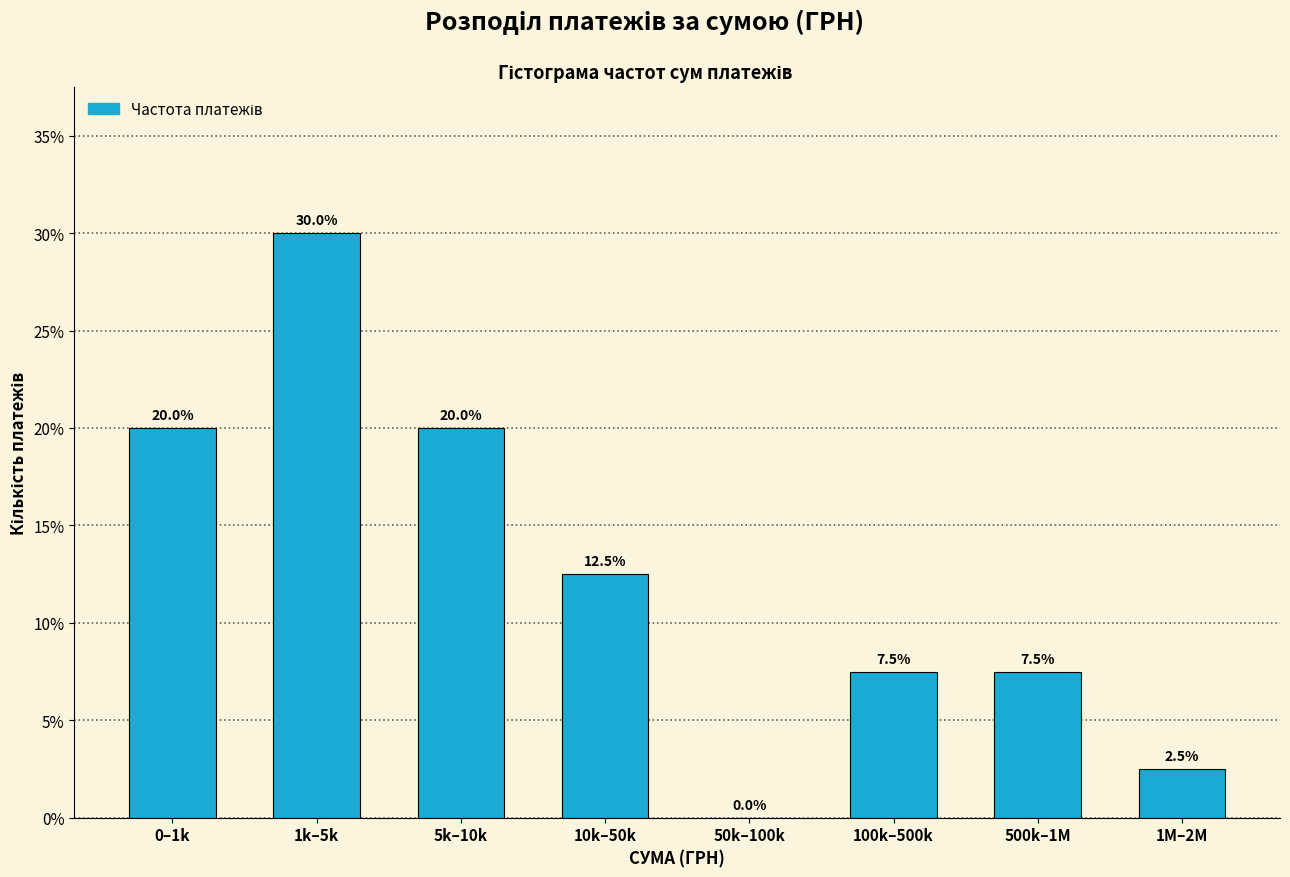

Reading left to right, what are all the values shown in this chart?

0–1k=20.0	1k–5k=30.0	5k–10k=20.0	10k–50k=12.5	50k–100k=0.0	100k–500k=7.5	500k–1M=7.5	1M–2M=2.5